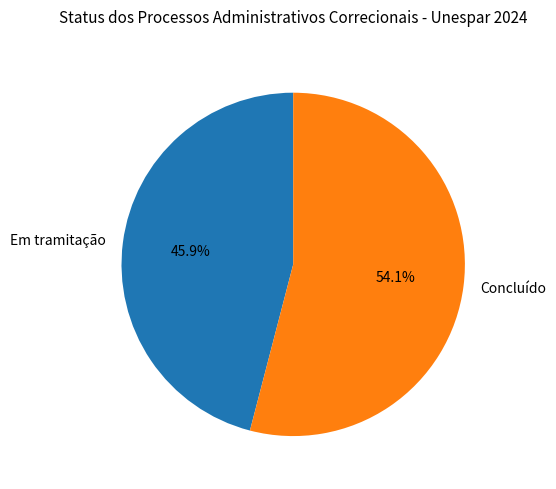

Which slice represents more than half of the pie?

Concluído